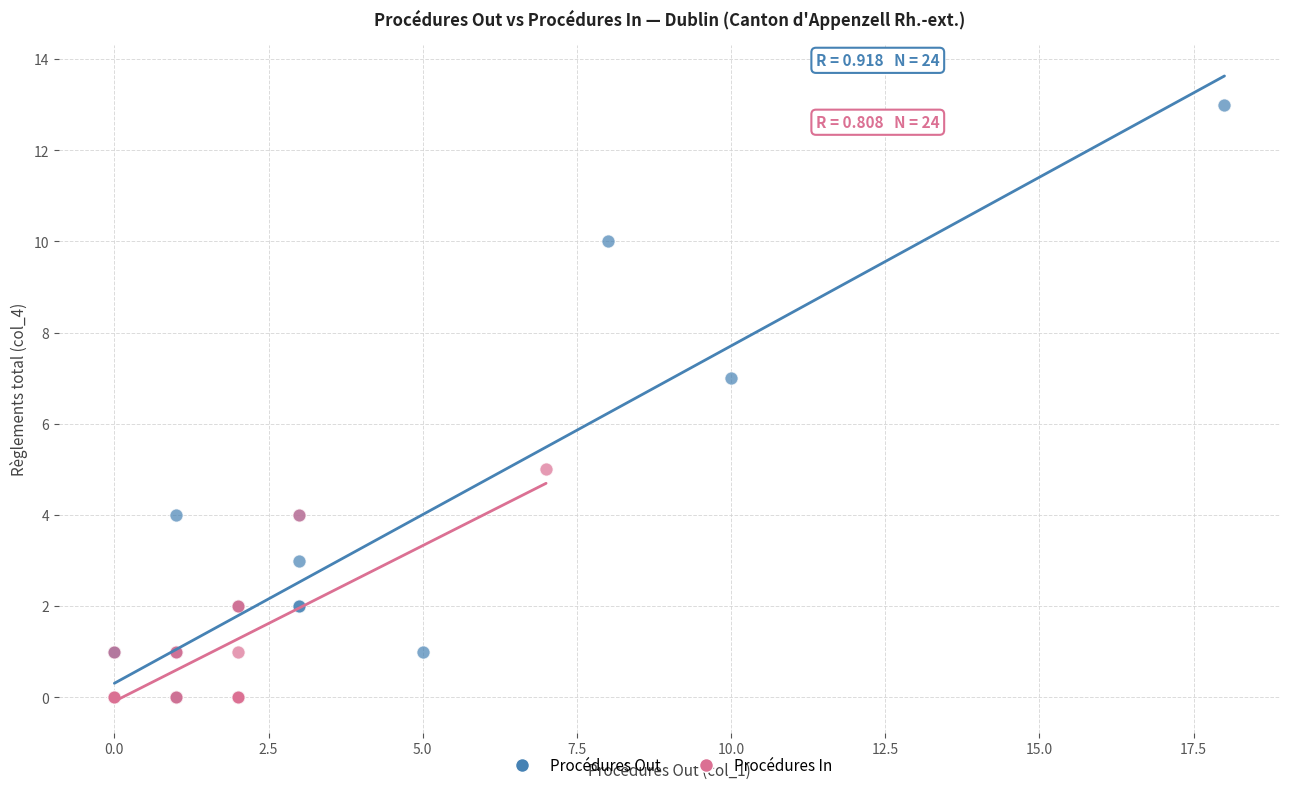

Which series contains the highest Y value?

Procédures Out